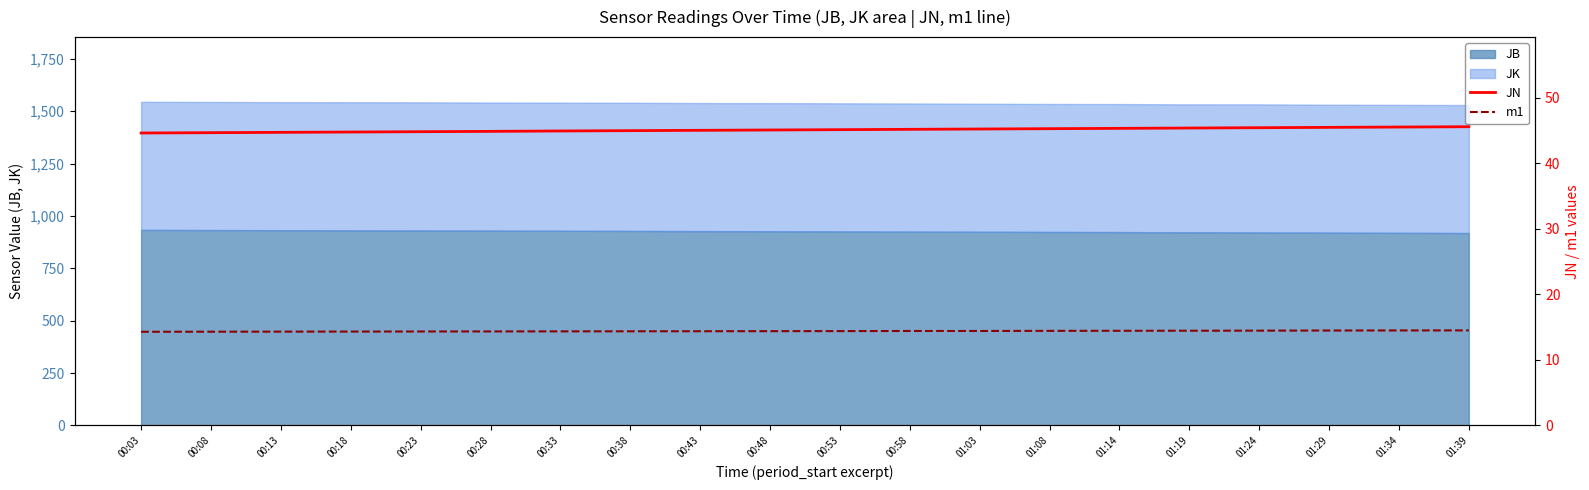

What is the difference between the maximum and second lowest values in the m1 series?

0.2